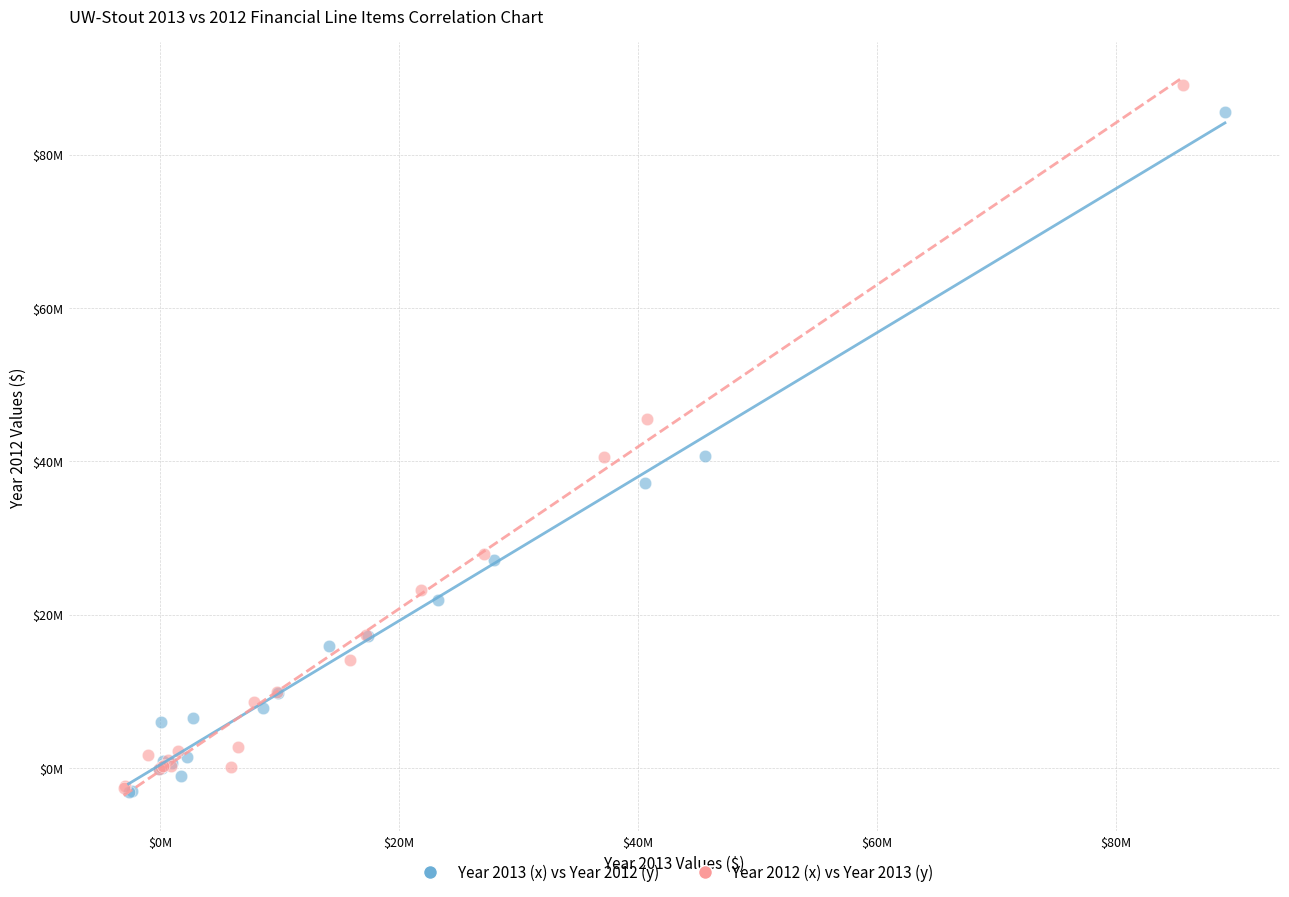

What are all the series names shown in the legend?

Year 2013 (x) vs Year 2012 (y), Year 2012 (x) vs Year 2013 (y)